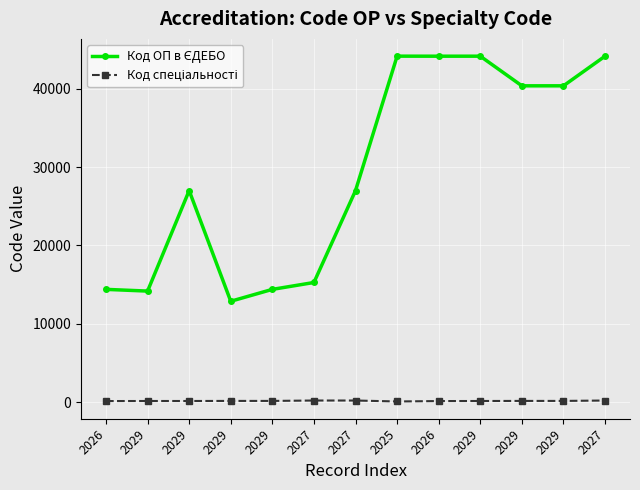

How many lines are shown in the chart?

2